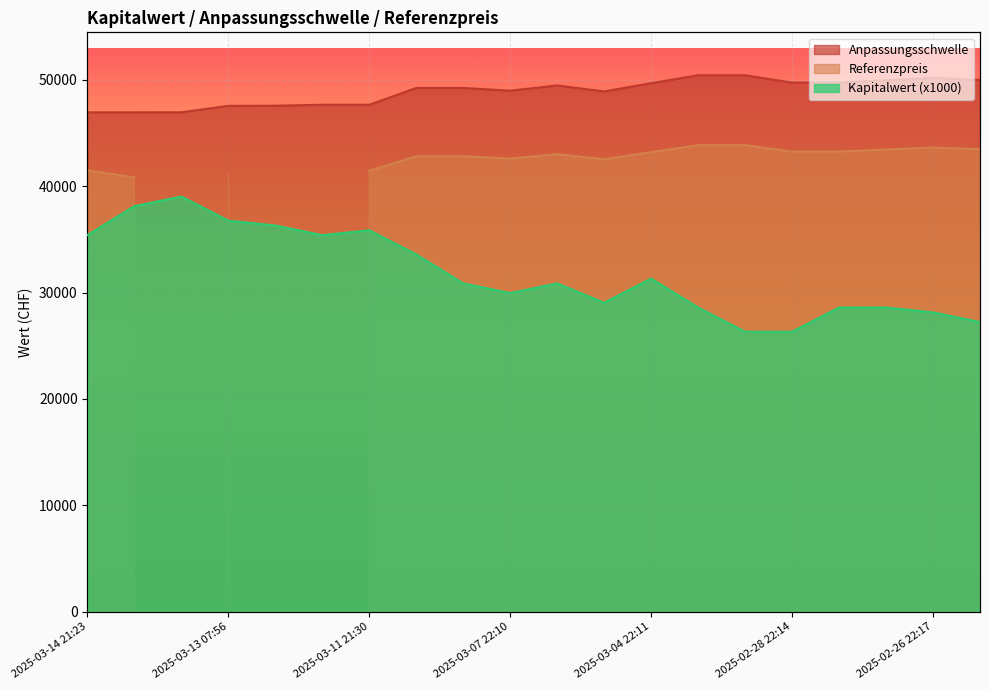

What is the difference between the Anpassungsschwelle values at 2025-03-13 07:56 and 2025-03-14 21:23?

607.0